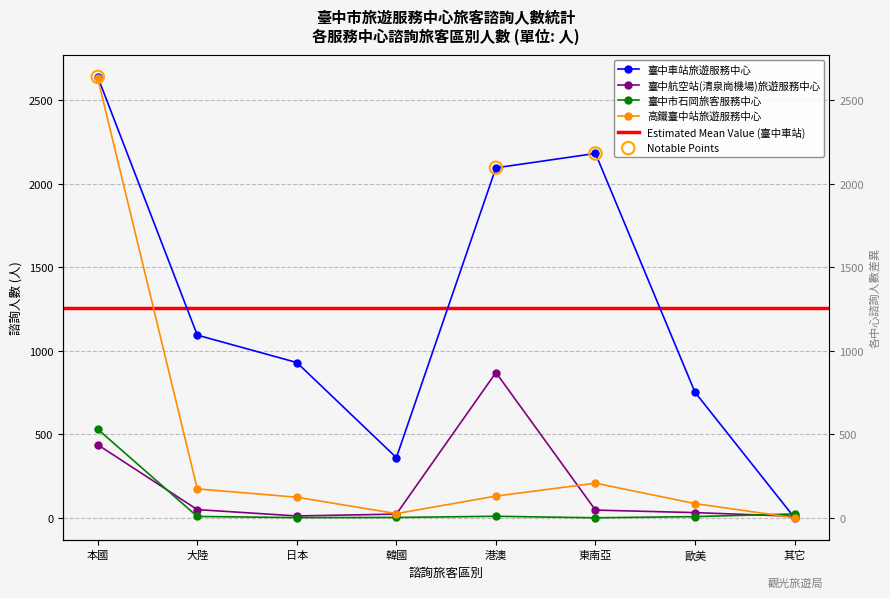

Which series contains the lowest Y value?

臺中車站旅遊服務中心